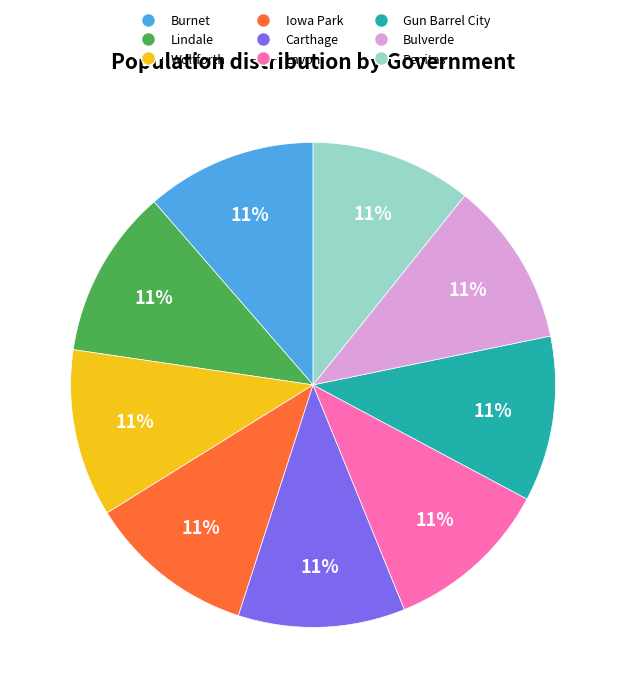

To the nearest percent, what is the average slice percentage?

11%